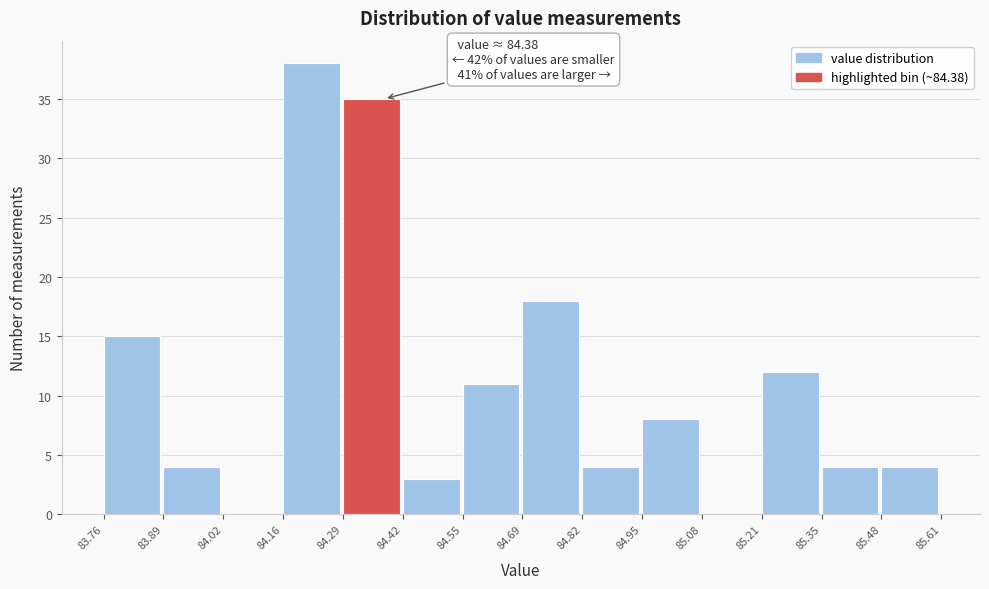

Over which range of the x-axis is the bar tallest?

84.16 to 84.29